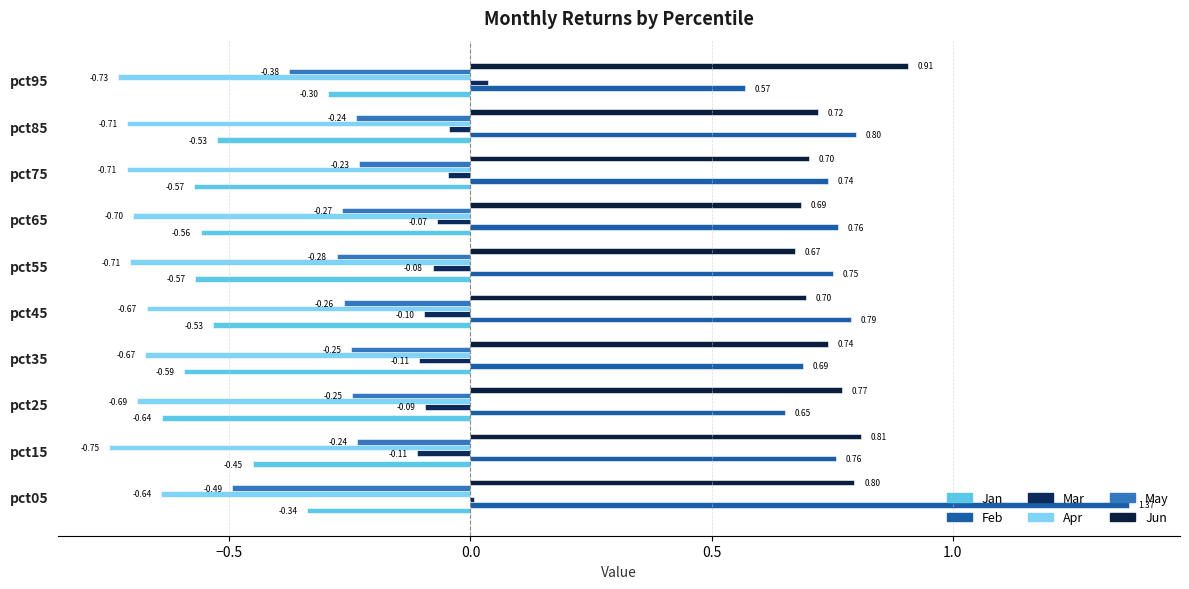

How many categories are shown in the chart?

10